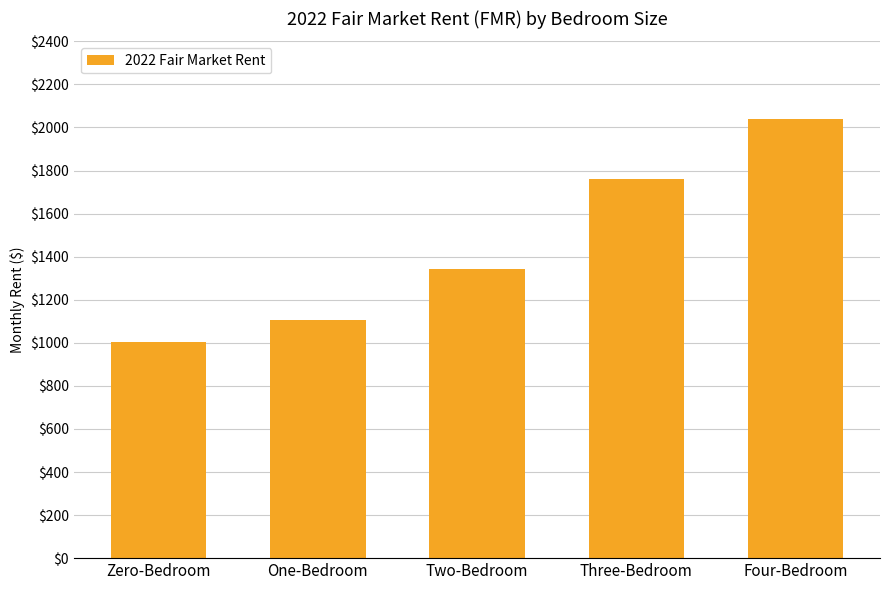

The chart shows a value of 3274.1 at Four-Bedroom. True or false?

False